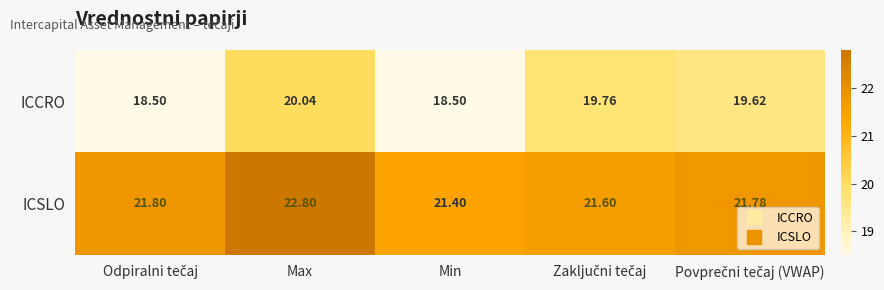

Which series has the widest spread of values?

ICCRO